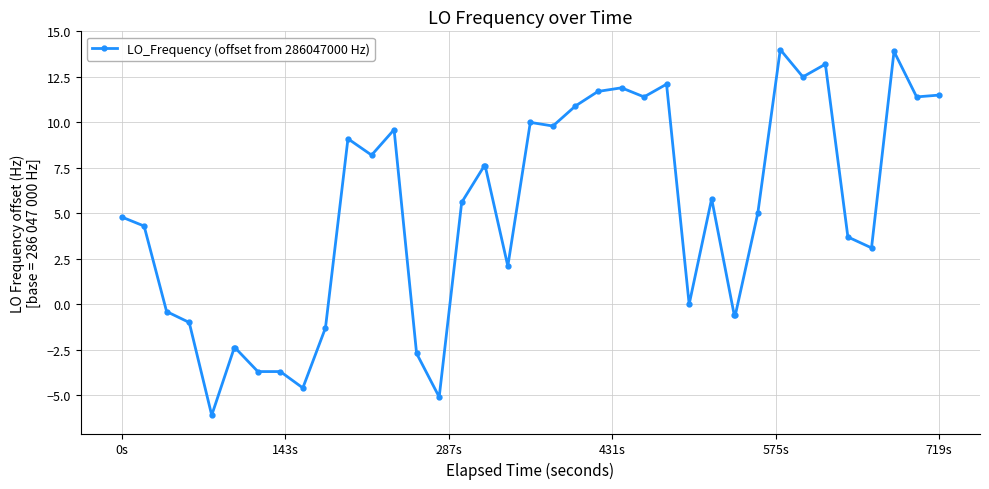

What is the average value?

4.9